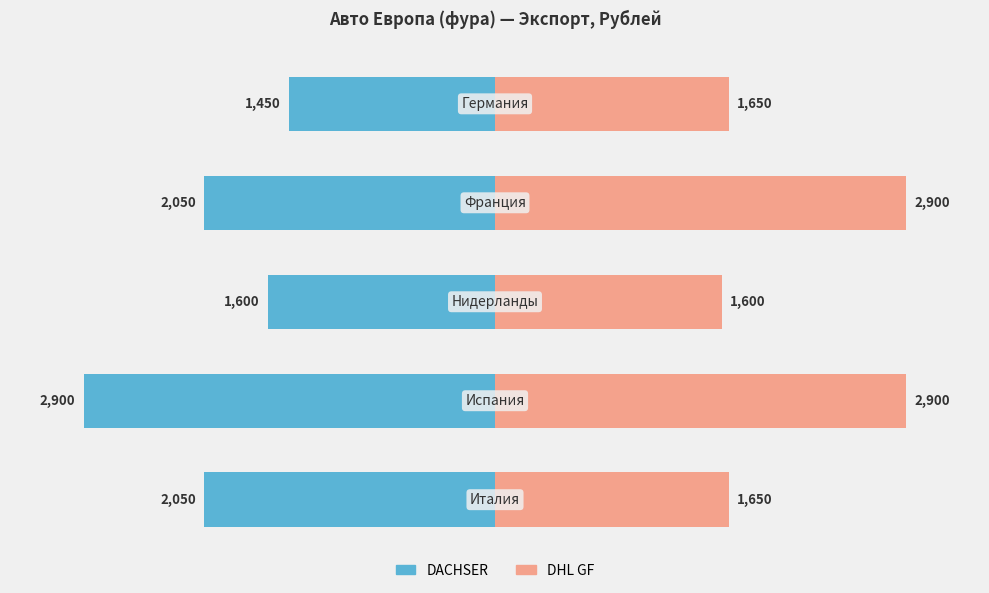

Which series has the largest range (max minus min)?

DACHSER